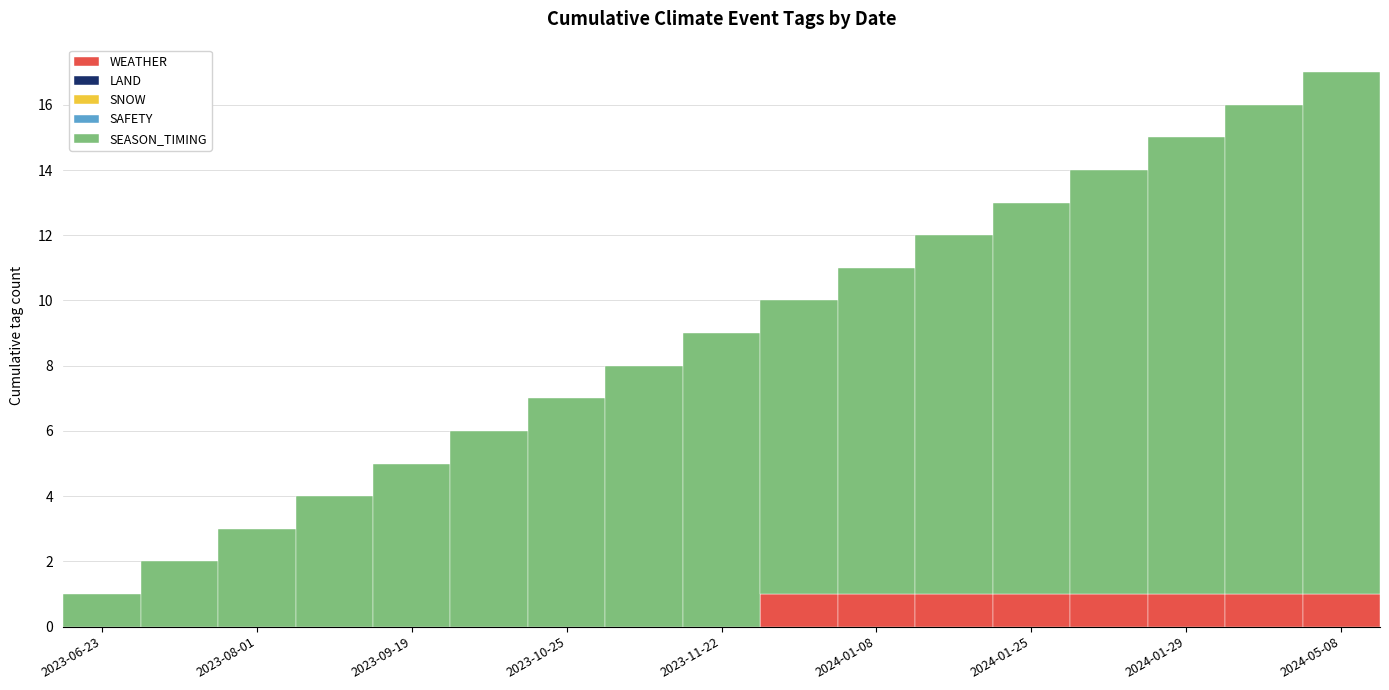

What are all the series names shown in the legend?

WEATHER, LAND, SNOW, SAFETY, SEASON_TIMING